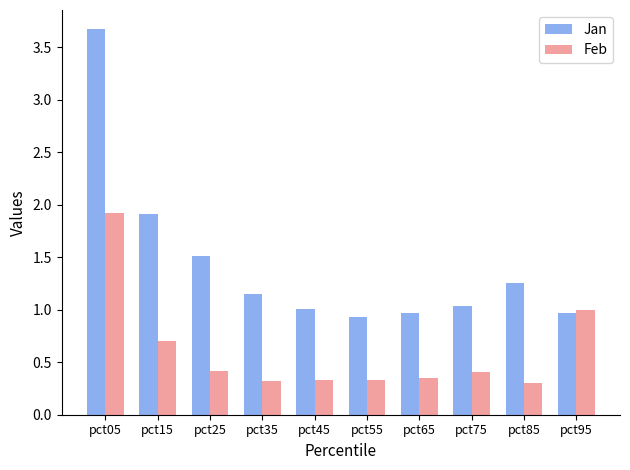

How many groups of bars are there?

10